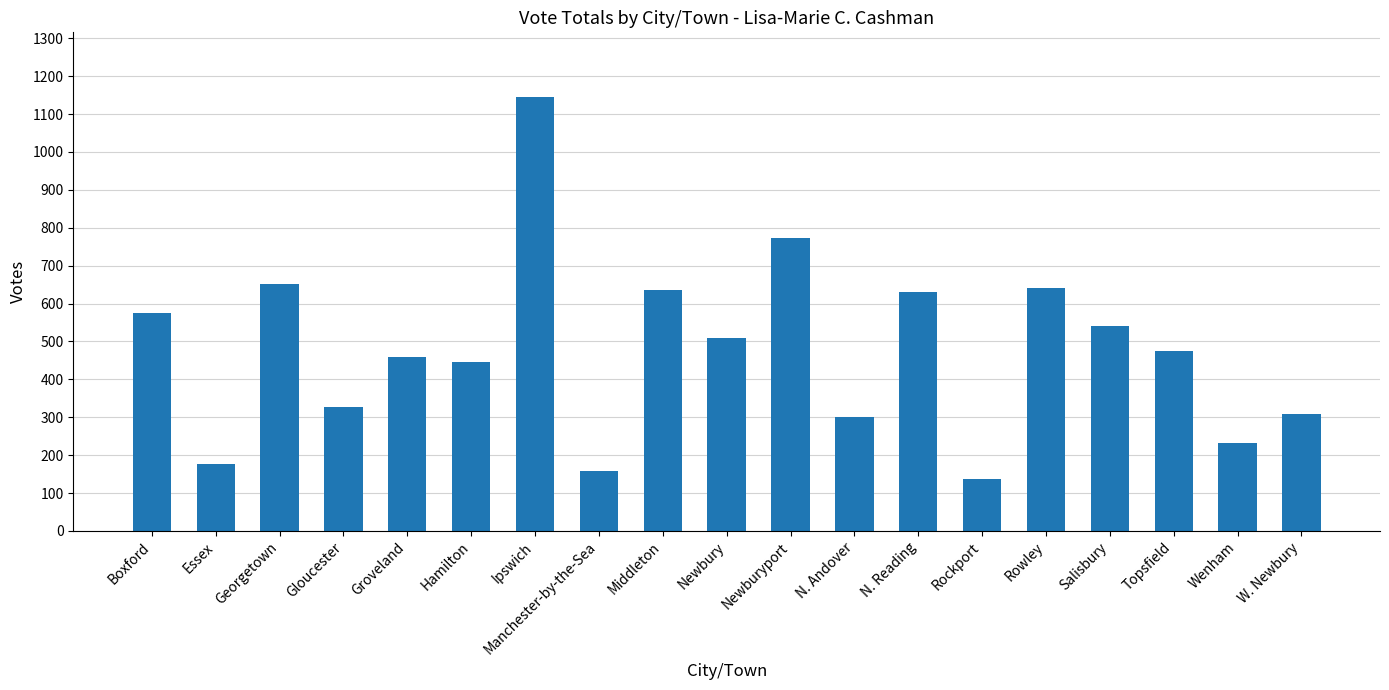

How many values are below 475?

9